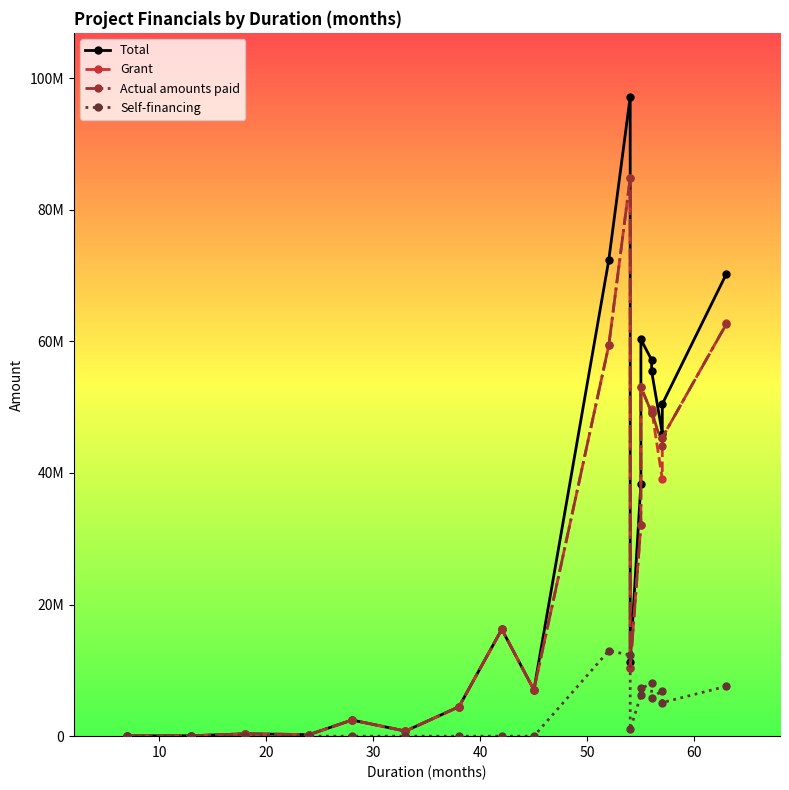

What is the difference between the maximum and minimum values in the Grant series?

84766443.8